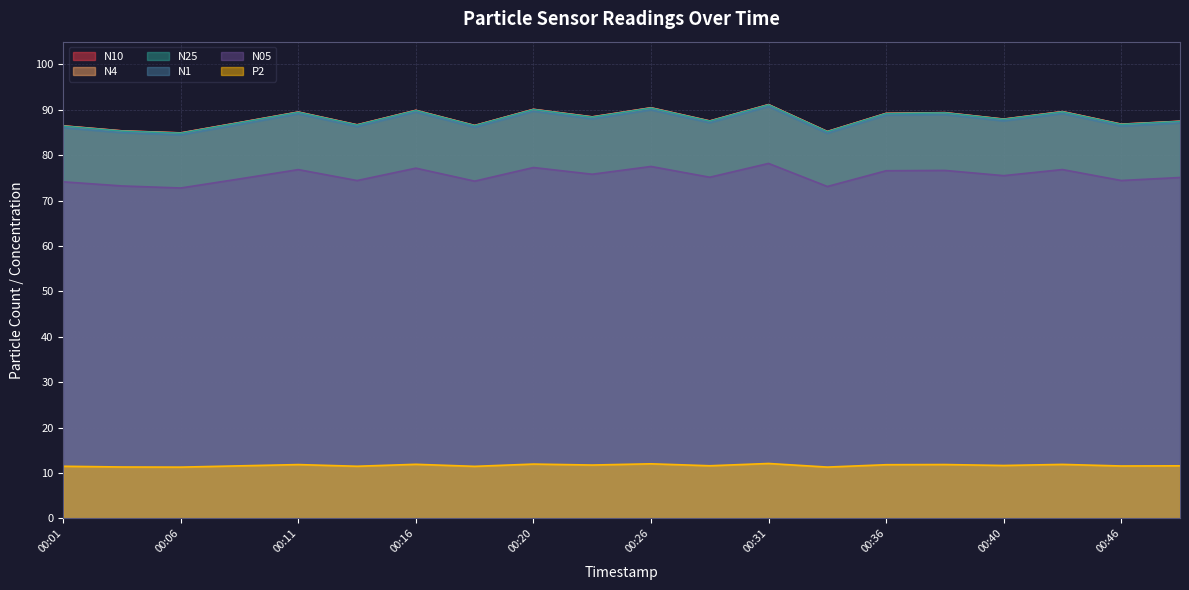

What is the difference between the maximum and minimum values in the N10 series?

6.2